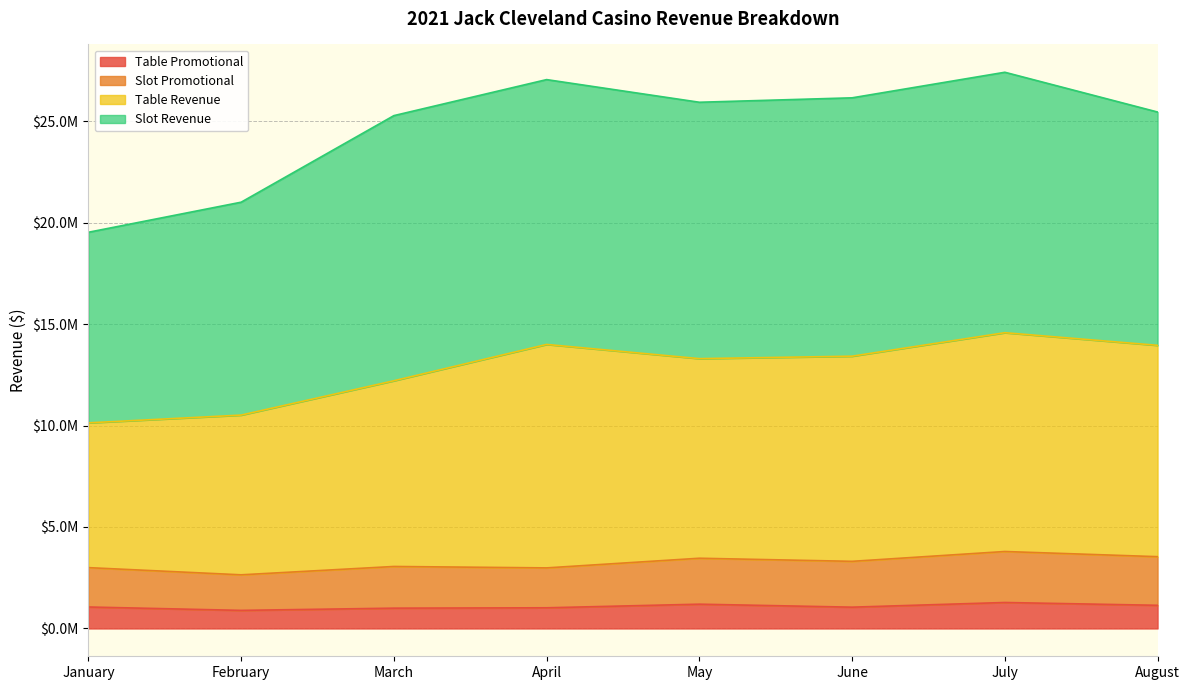

In Slot Promotional, how many points are lower than both neighbors (excluding endpoints)?

3